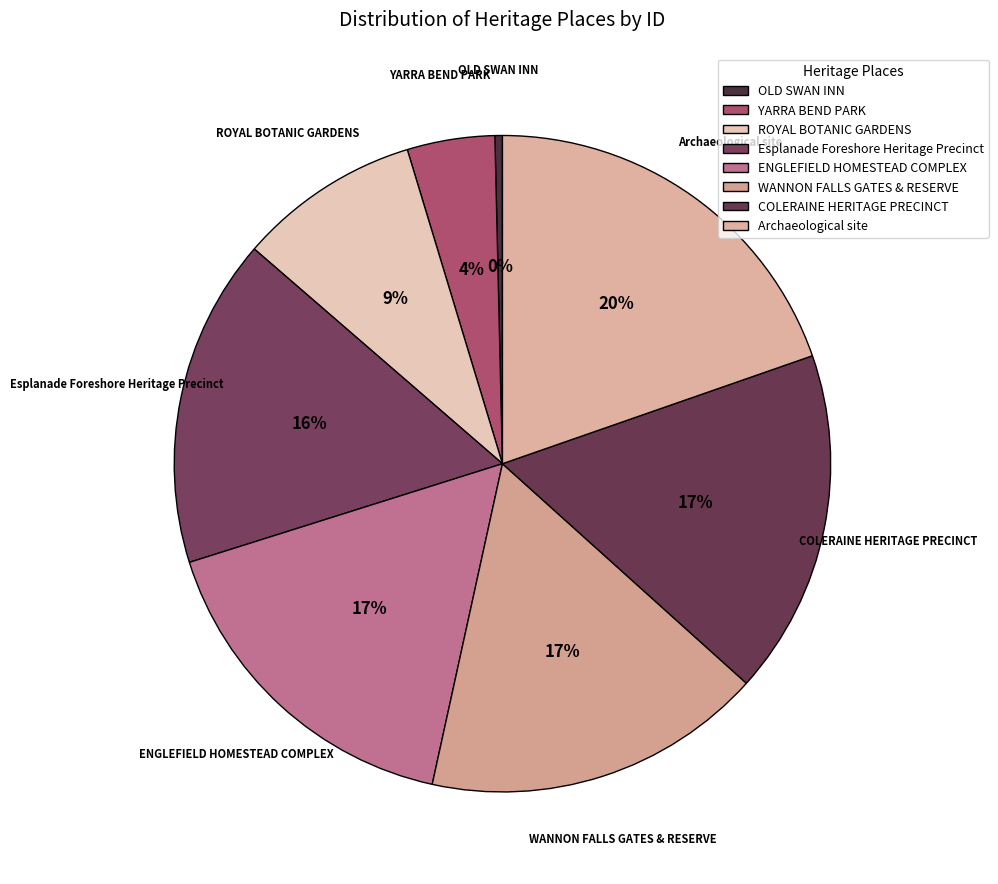

Is it true that ENGLEFIELD HOMESTEAD COMPLEX is 17% of the pie?

True